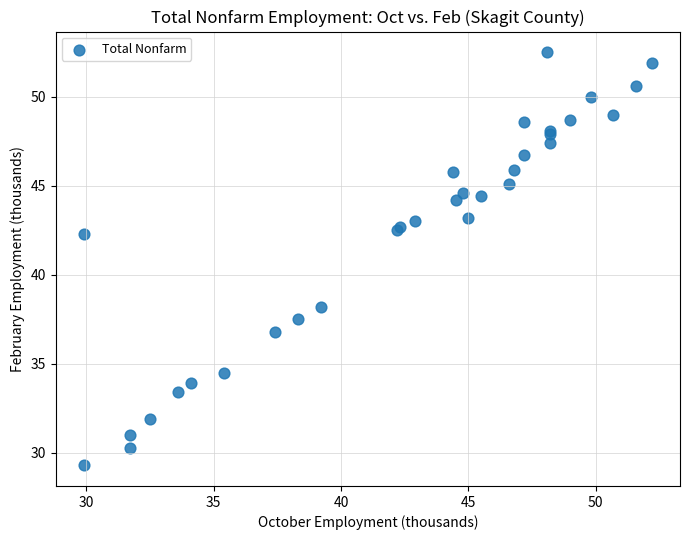

What Y value in the scatter plot is closest to 40?

38.2